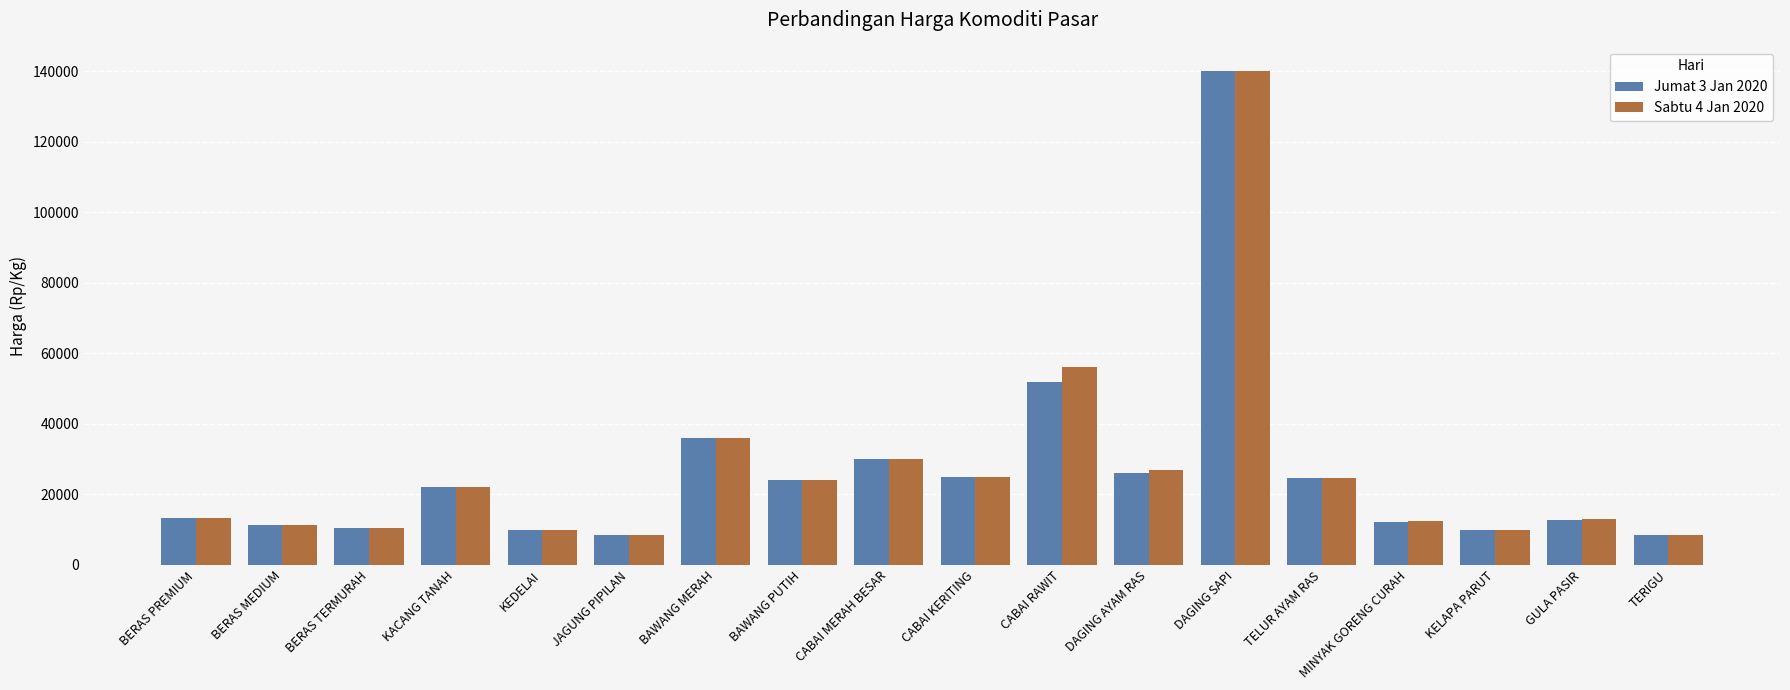

What is the difference between the Sabtu 4 Jan 2020 values at TERIGU and MINYAK GORENG CURAH?

4000